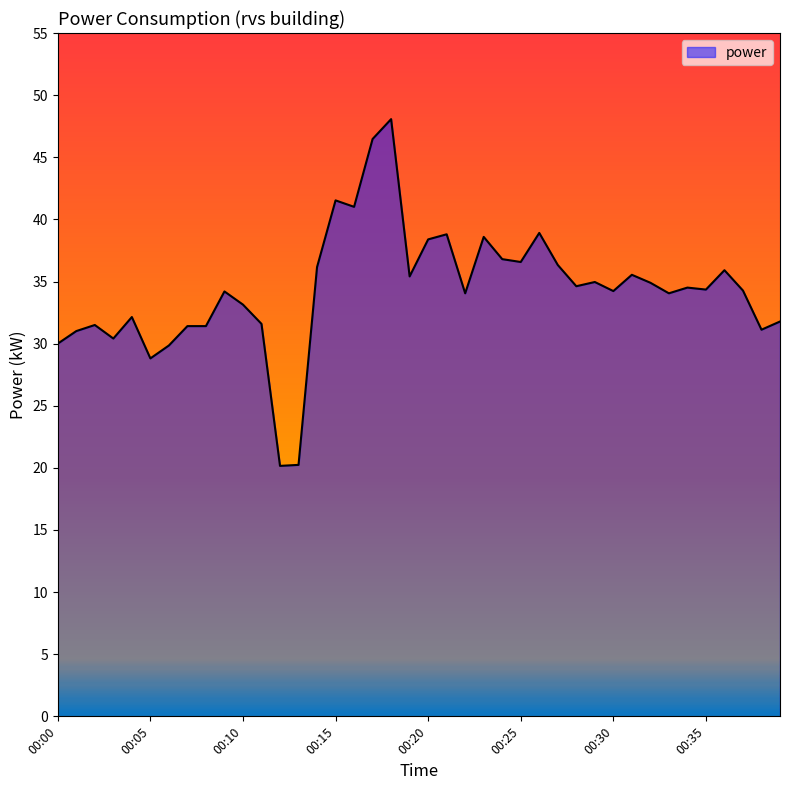

What is the difference between the maximum and minimum values?

27.9